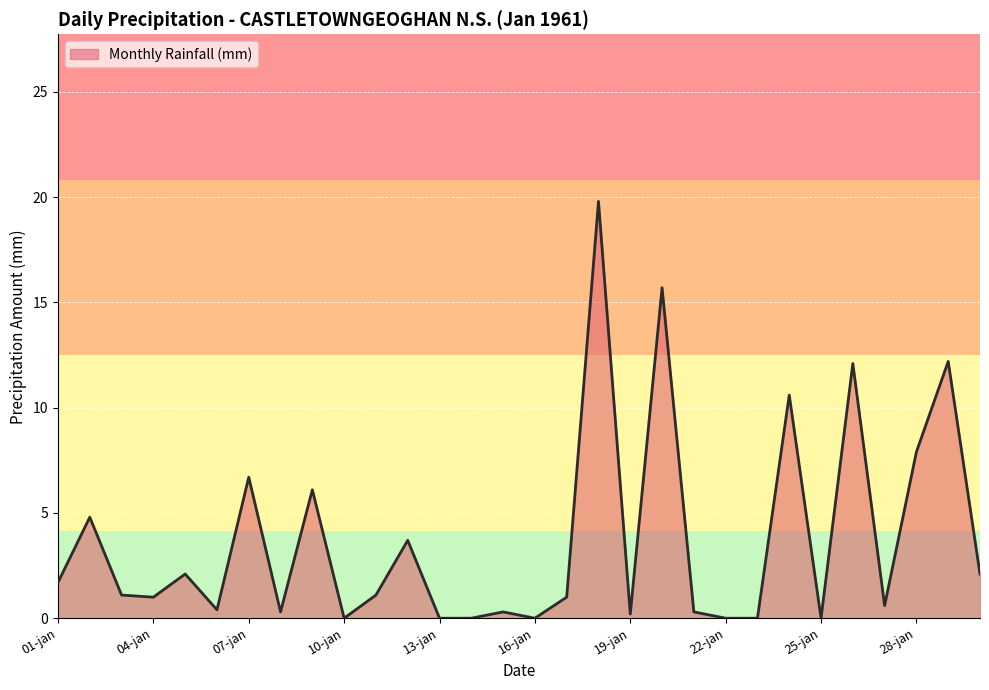

What is the greatest value displayed?

19.8